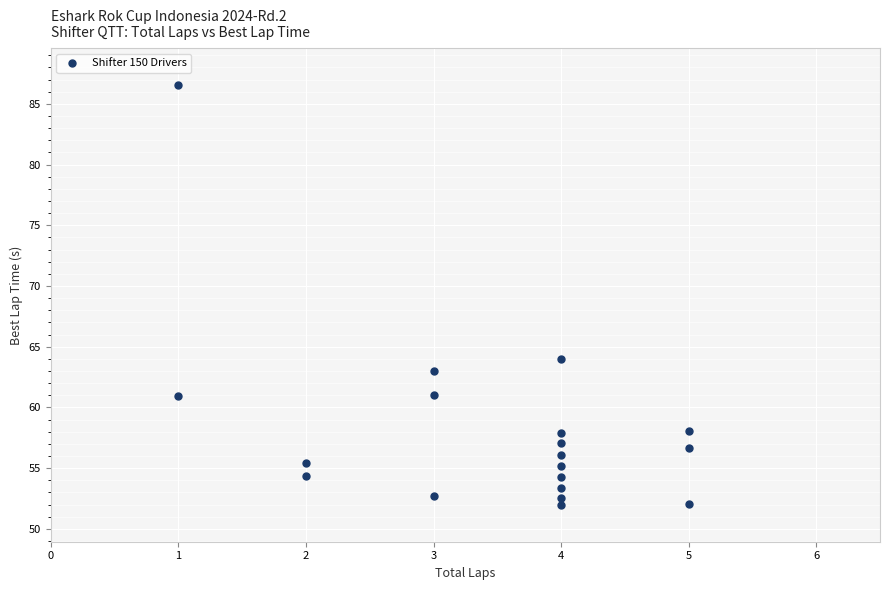

What Y value in the scatter plot is closest to 69?

64.0